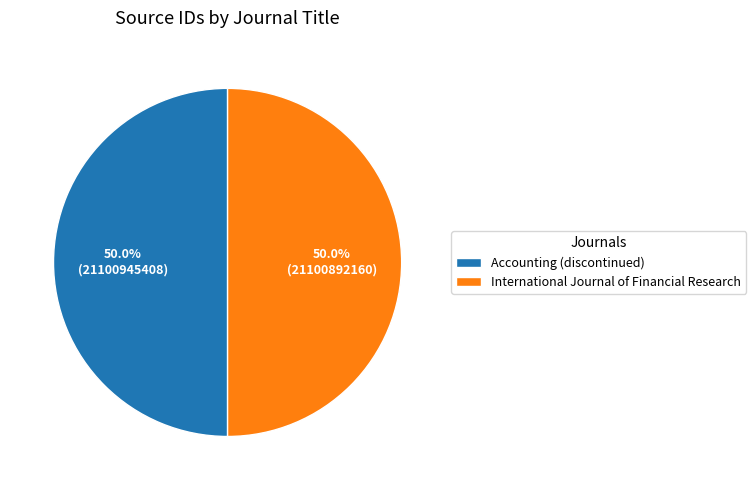

To the nearest percent, what portion does International Journal of Financial Research represent?

50%